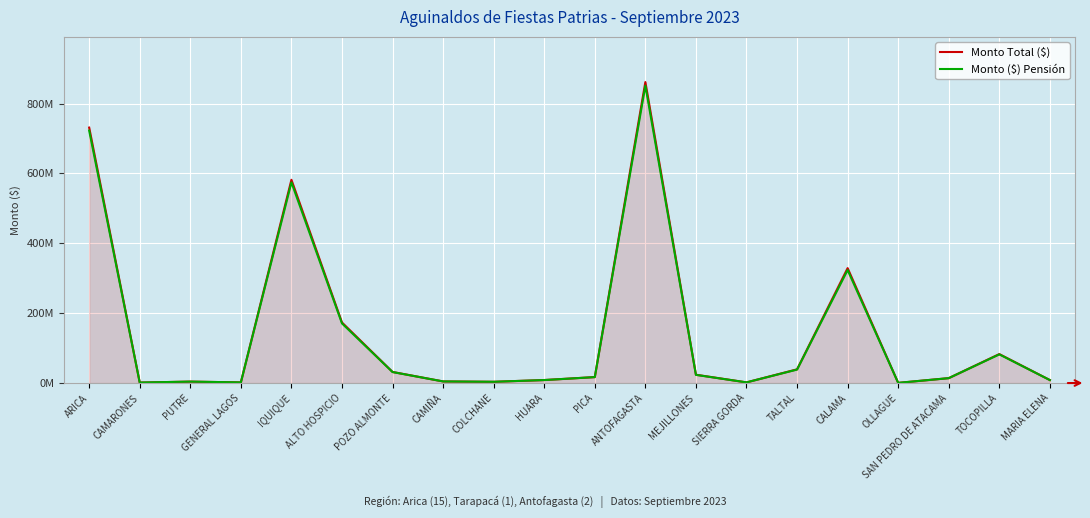

Reading left to right, what are all the values shown in this chart?

Monto Total ($): 731185212	1372399	4093936	1814358	581759677	173292427	31771063	4594350	3594127	8597057	17075994	861524356	23806893	1907402	39223658	328876140	488481	14075325	82890000	8538602
Monto ($) Pensión: 722509921	1372399	4093936	1814358	574337351	170619435	31448872	4582417	3582194	8513526	16980530	851166512	23377305	1907402	38543477	323351161	488481	13979861	81995025	8467004